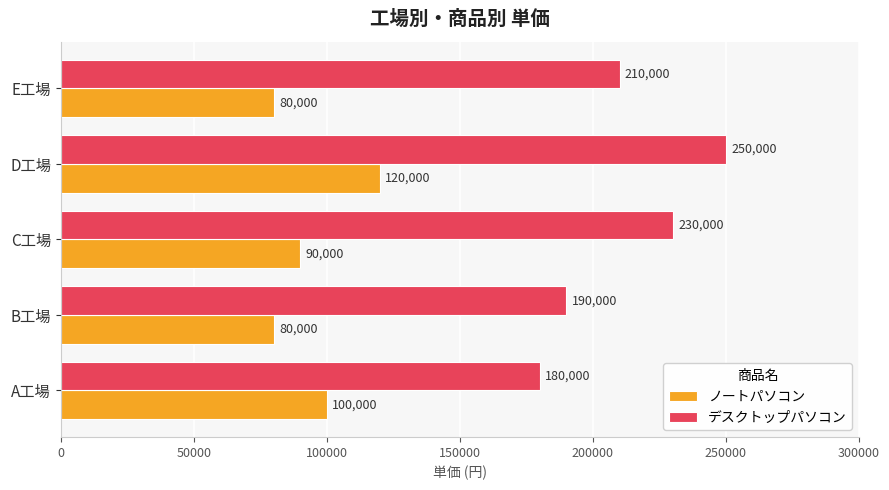

List the series in order of their peak value, highest first.

デスクトップパソコン, ノートパソコン